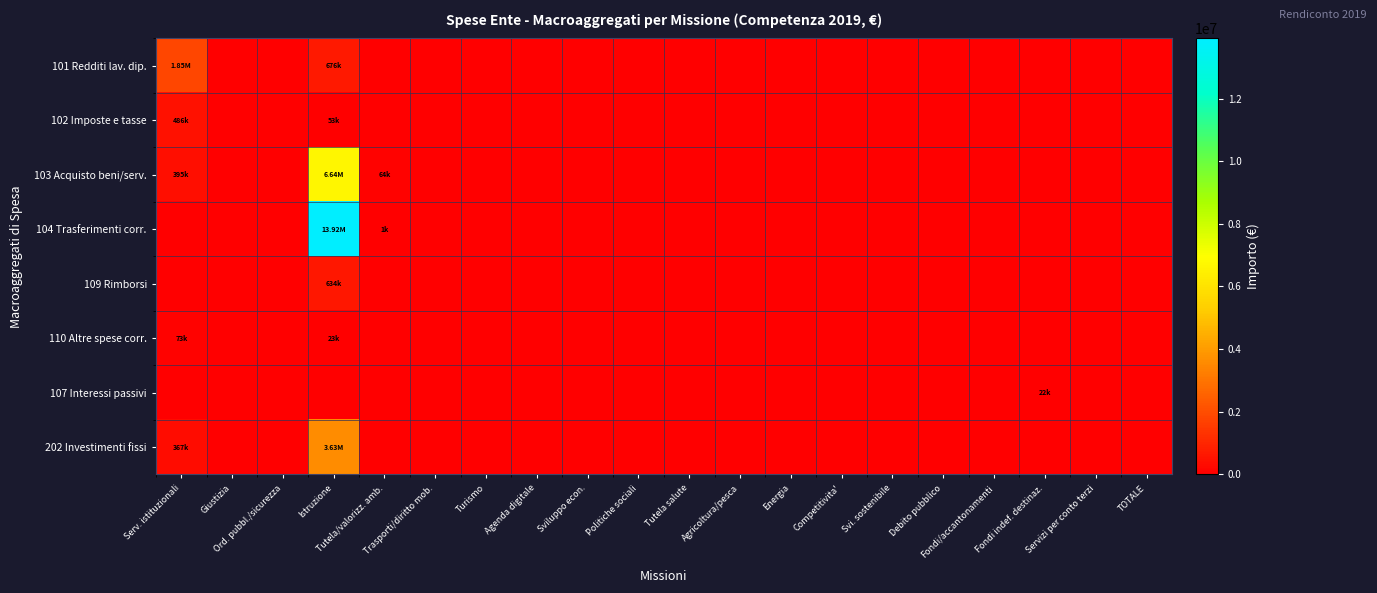

Which series has the largest range (max minus min)?

104 Trasferimenti corr.